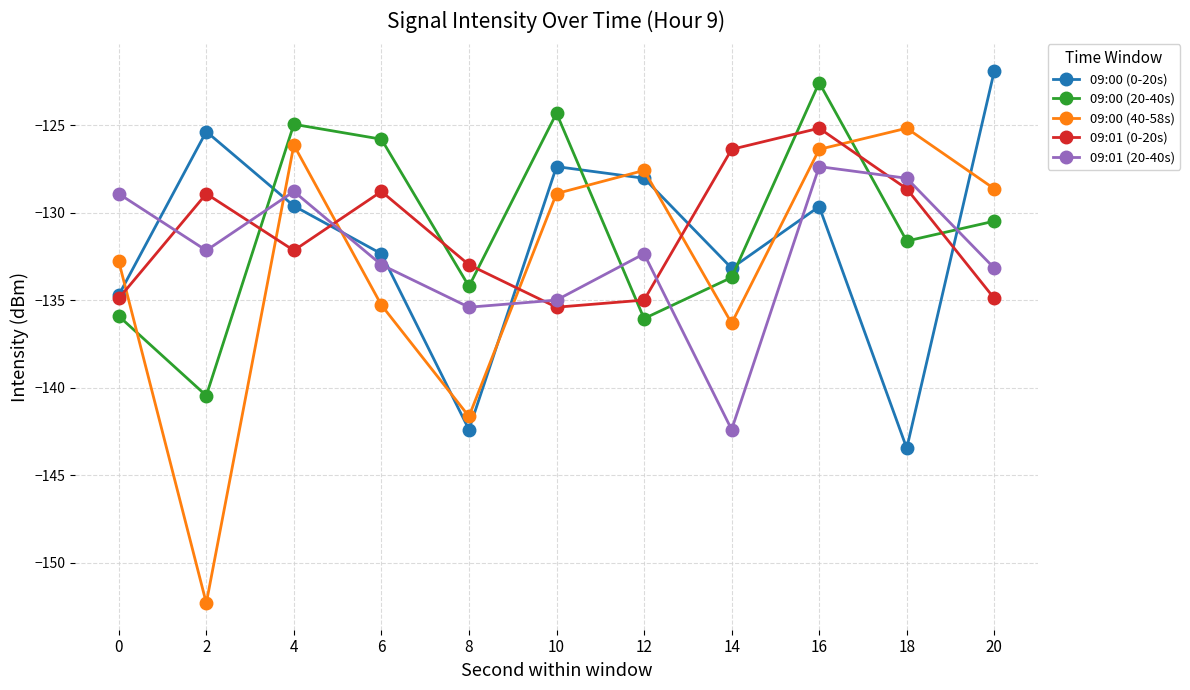

How many interior local peaks does the 09:01 (20-40s) series have?

3